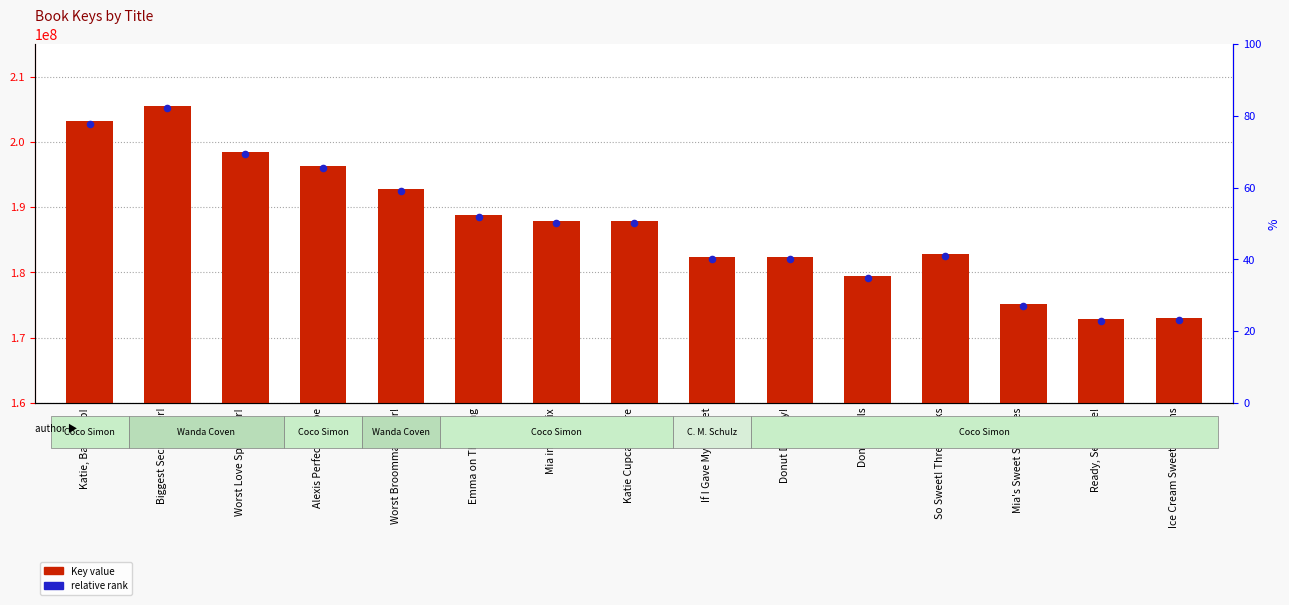

Which series has the largest total across all categories?

Key value